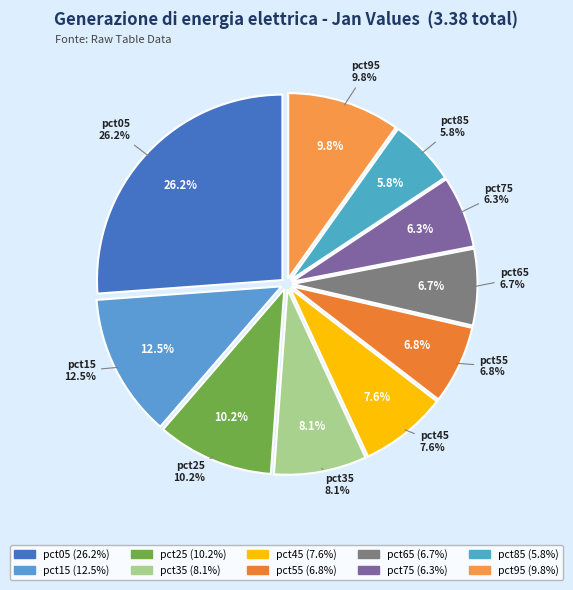

What is the largest slice in the pie chart?

pct05